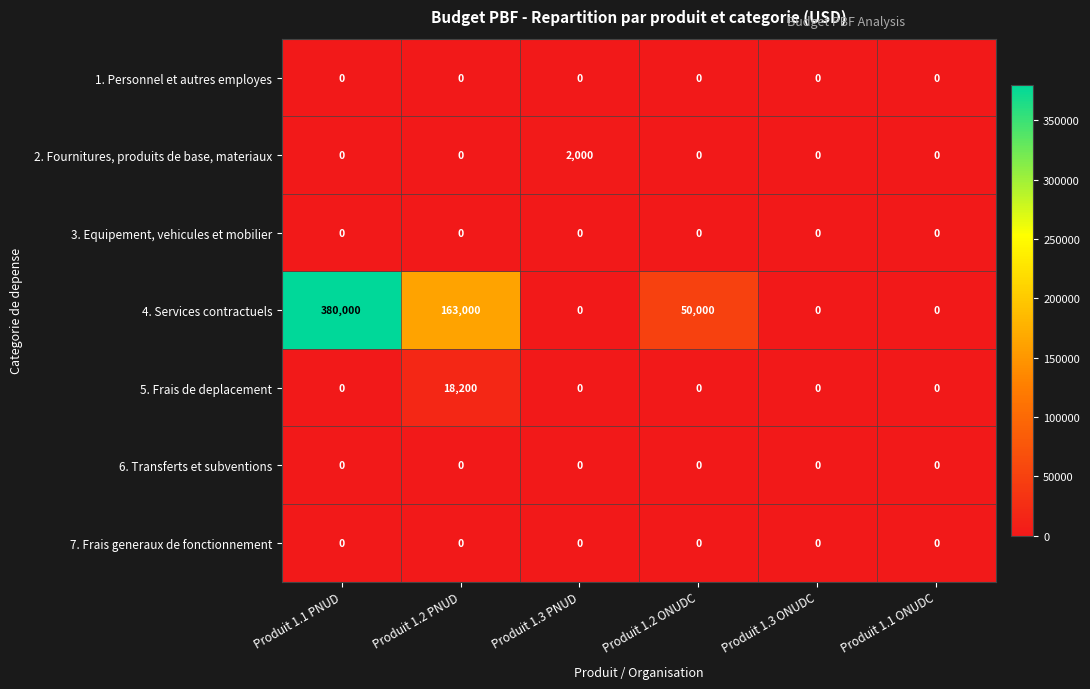

What is the difference between the 4. Services contractuels values at Produit 1.3 PNUD and Produit 1.2 PNUD?

163000